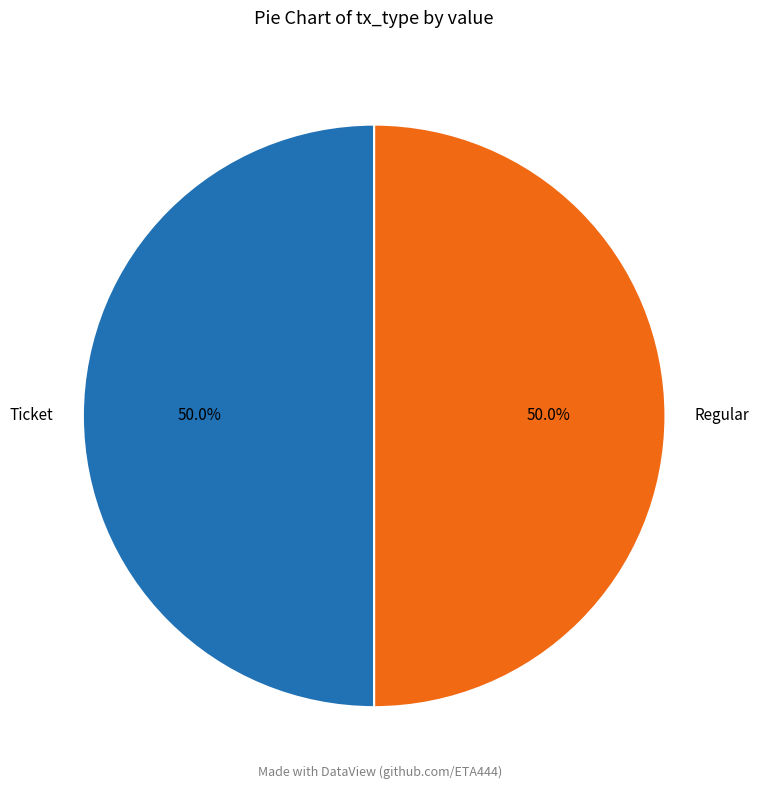

How many slices are in this pie chart?

2